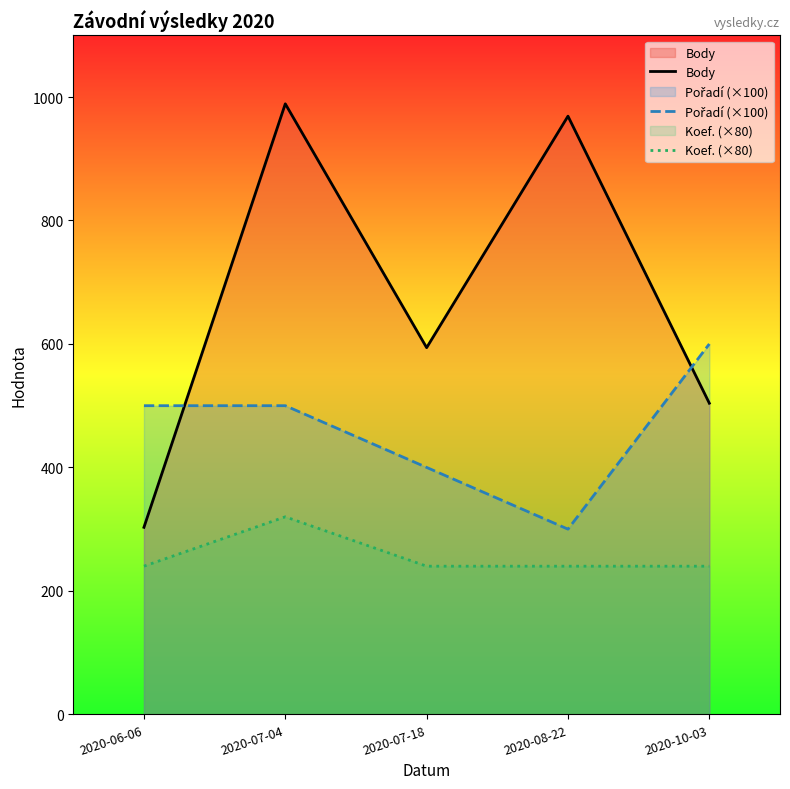

How many data points in Pořadí (×100) are less than 500?

2